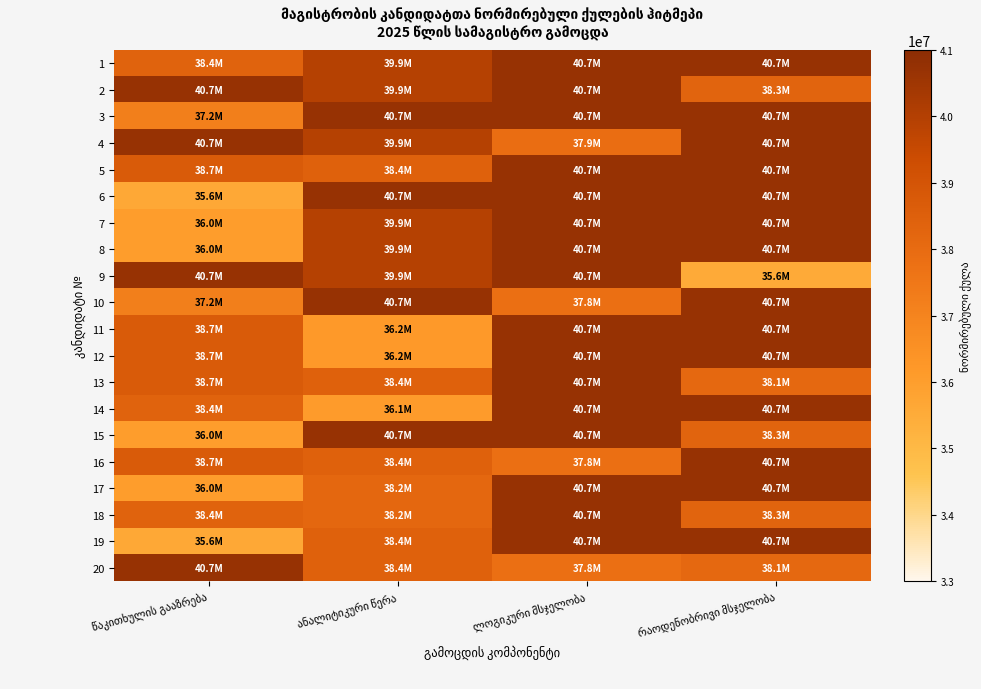

Which category has the lowest value in the 13 series?

რაოდენობრივი მსჯელობა